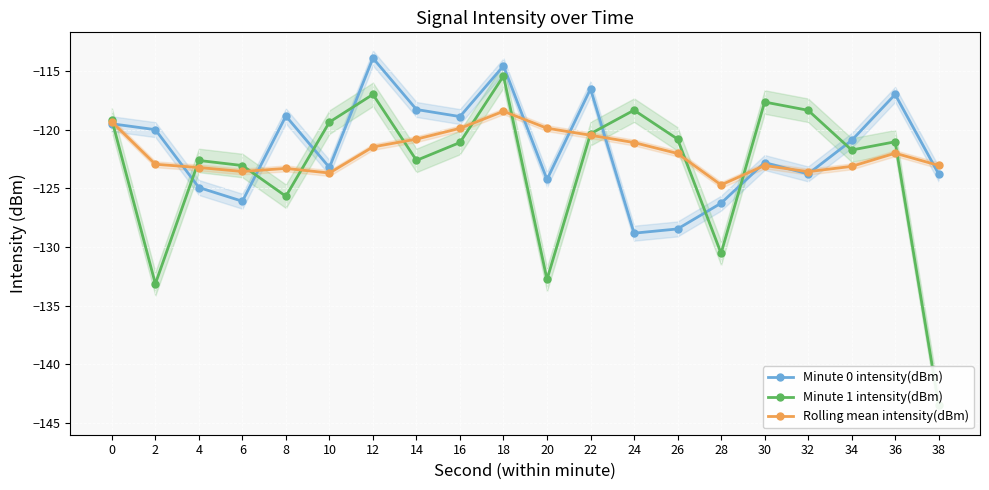

What is the spread (max minus min) of values at 8?

6.8